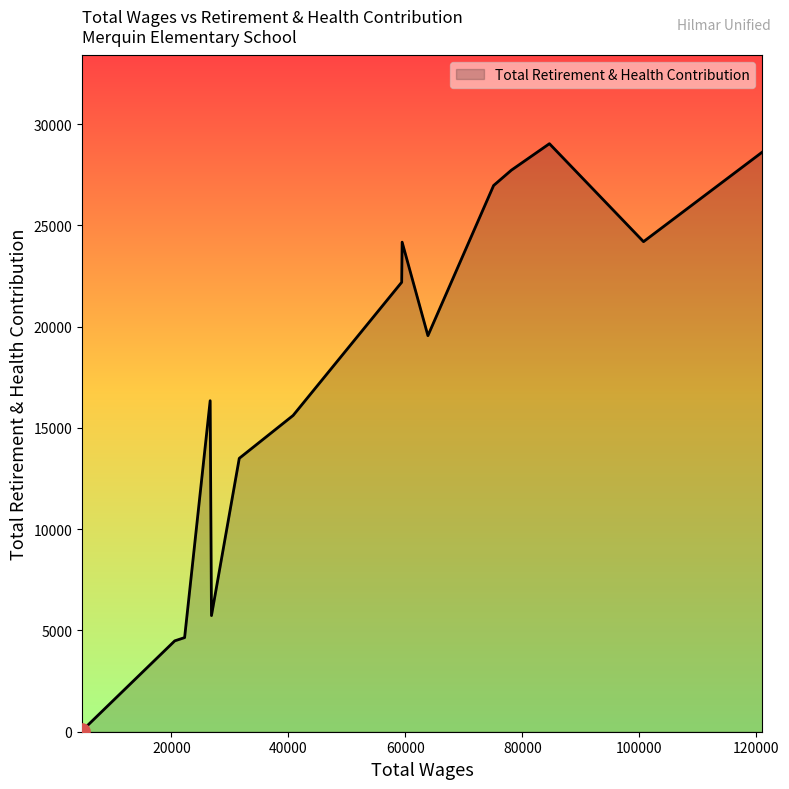

What is the maximum value shown in the chart?

29036